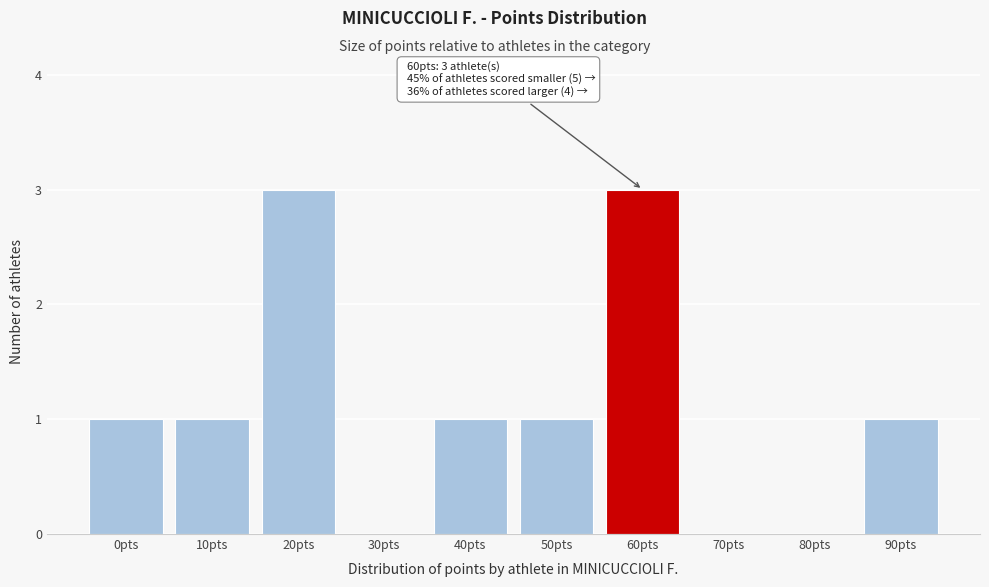

Reading left to right, list all the values displayed in this chart.

0pts=1	10pts=1	20pts=3	30pts=0	40pts=1	50pts=1	60pts=3	70pts=0	80pts=0	90pts=1